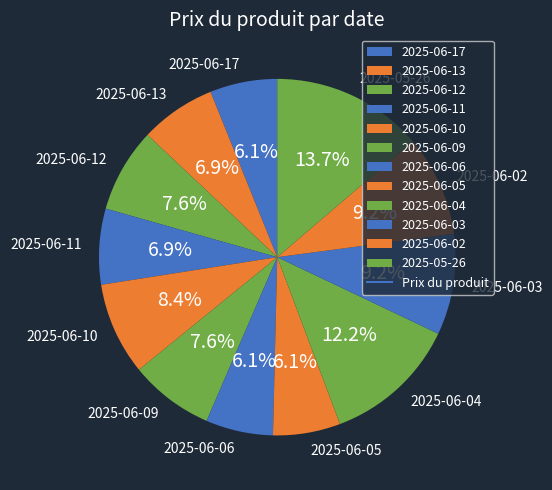

What percentage do 2025-06-02 and 2025-06-10 together represent?

17.6%